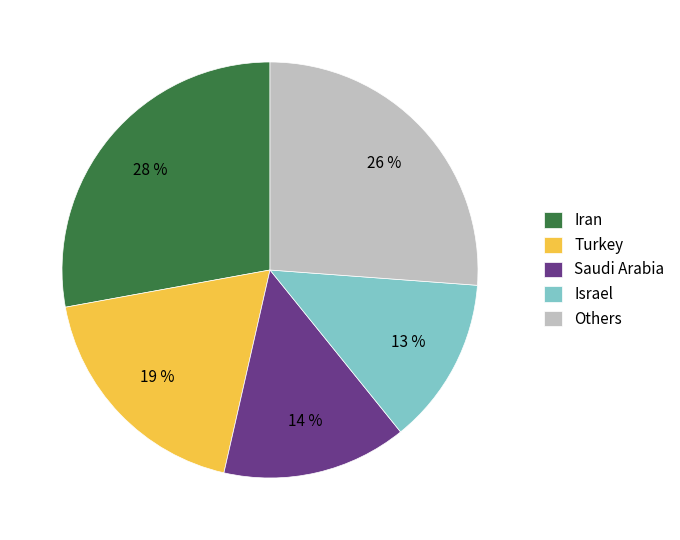

Between Iran and Others, which is larger?

Iran